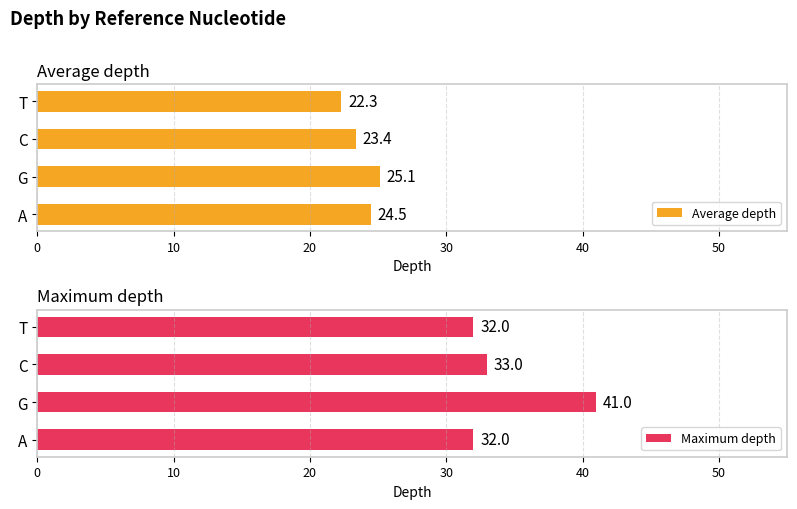

How many bars are there in total?

8